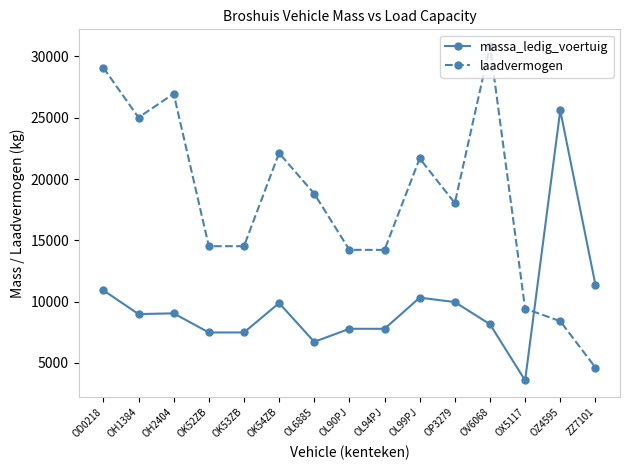

What is the maximum value shown in the chart?

30850